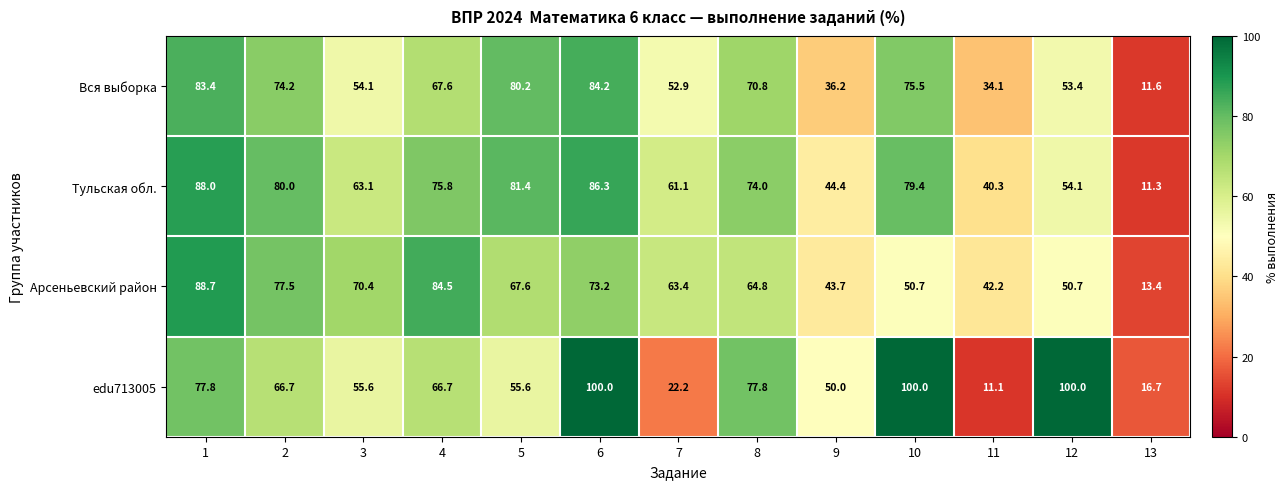

What is the difference between the maximum and minimum values in the edu713005 series?

88.9